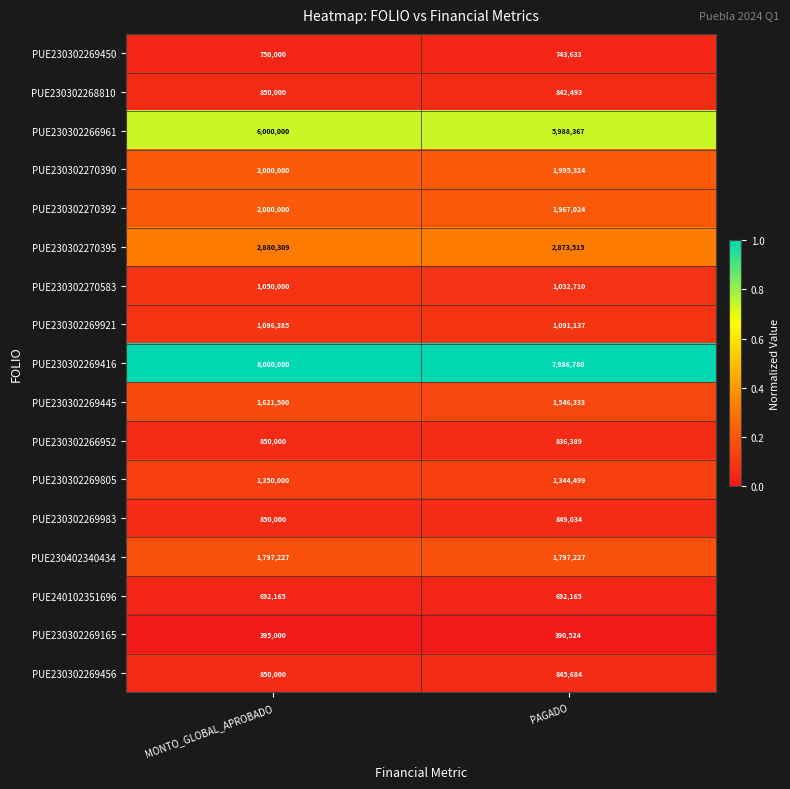

How many series are shown in this chart?

17